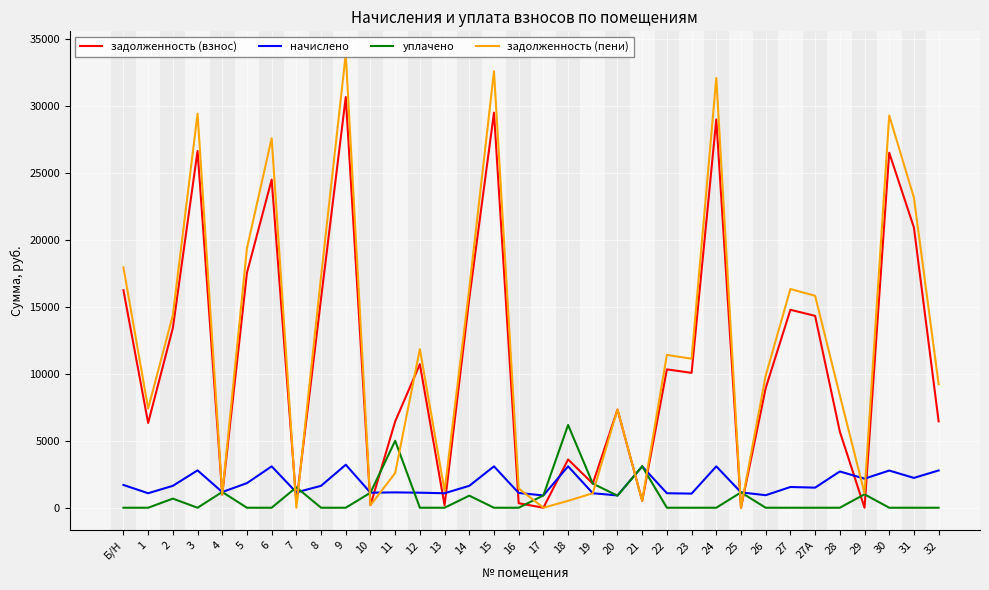

What is the approximate value of начислено at 31?

2228.3